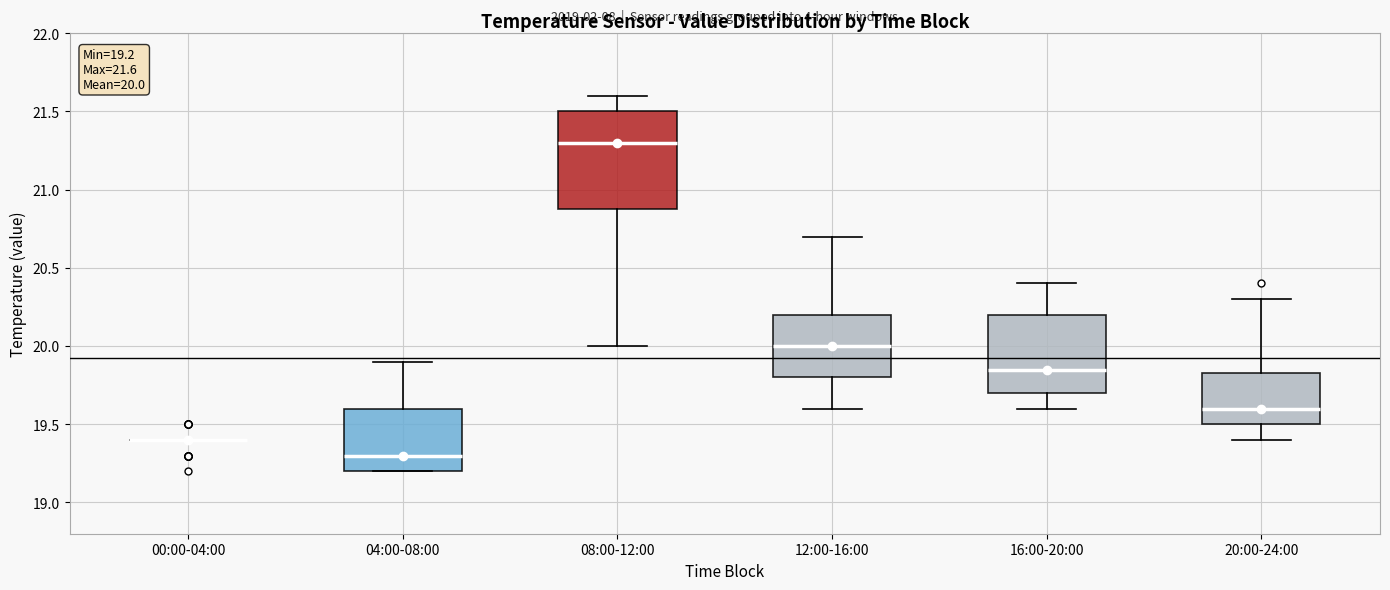

Which box is the tallest, from its lower edge to its upper edge?

08:00-12:00